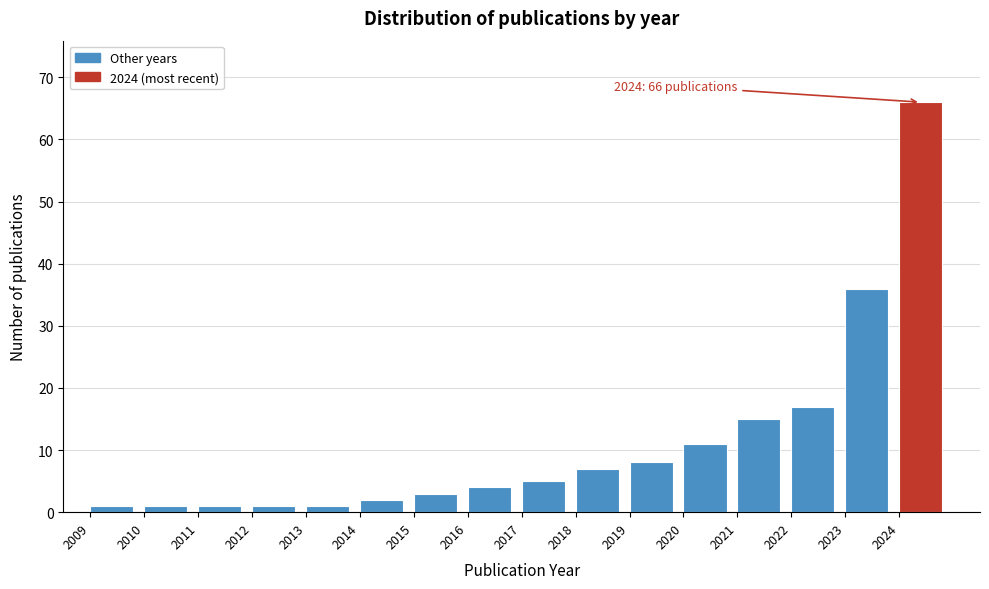

Reading left to right, extract all data points from this chart.

2009=1	2010=1	2011=1	2012=1	2013=1	2014=2	2015=3	2016=4	2017=5	2018=7	2019=8	2020=11	2021=15	2022=17	2023=36	2024=66